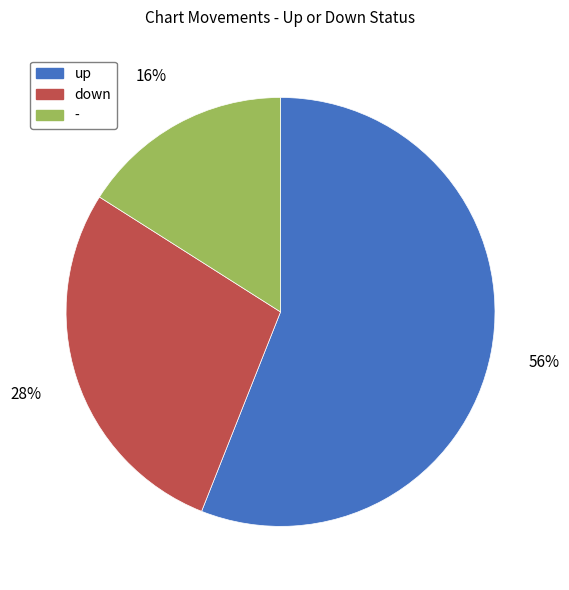

Does up represent more than half of the total?

Yes